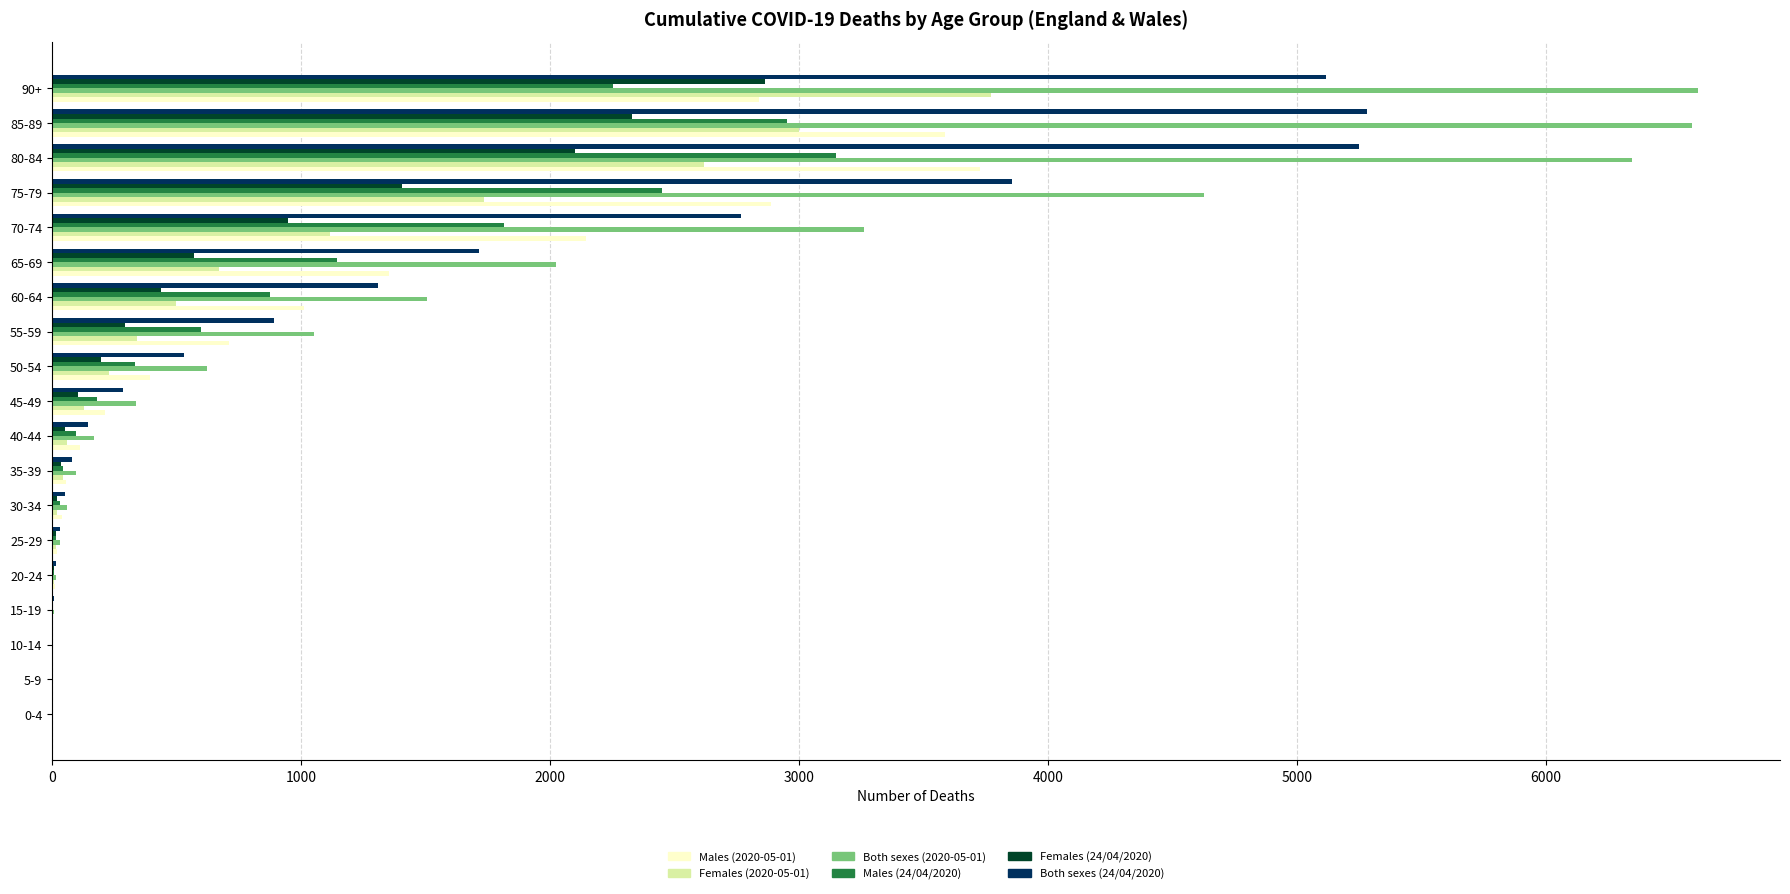

Which series has the widest spread of values?

Both sexes (2020-05-01)